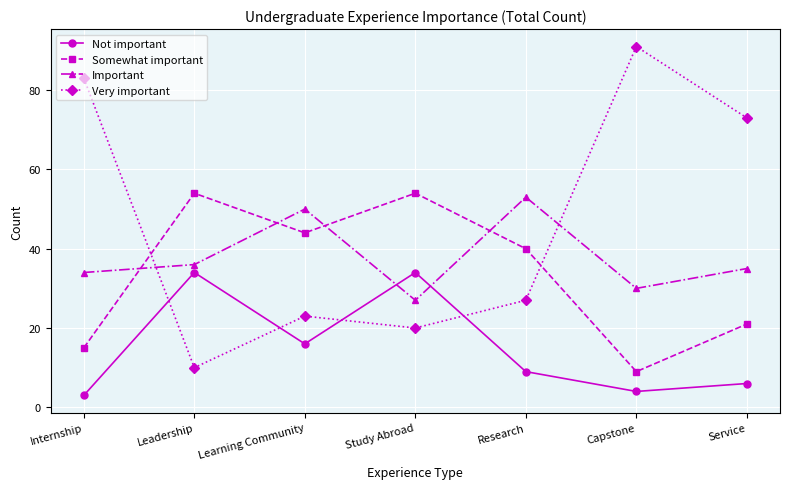

Is the value of Important at Service greater than the value of Not important at Service?

Yes